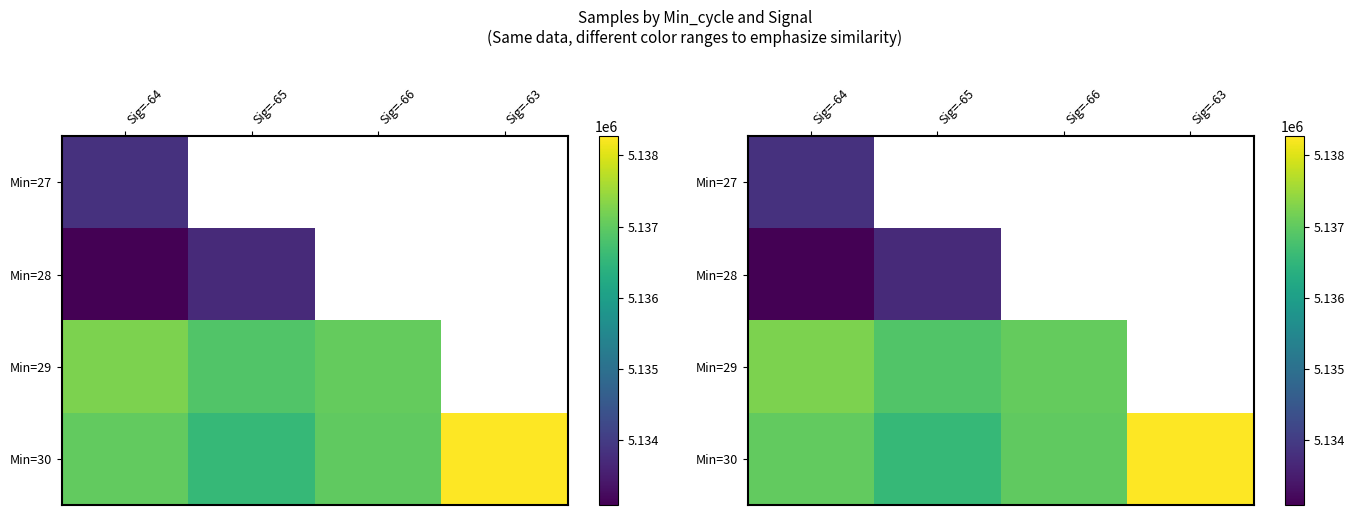

Is the value of Min=27 at Sig=-66 greater than the value of Min=30 at Sig=-66?

No